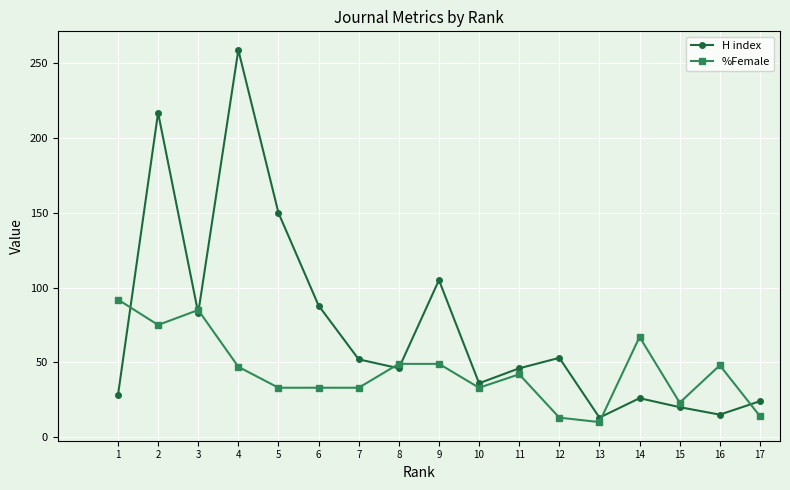

At which category does H index reach its first local peak?

2